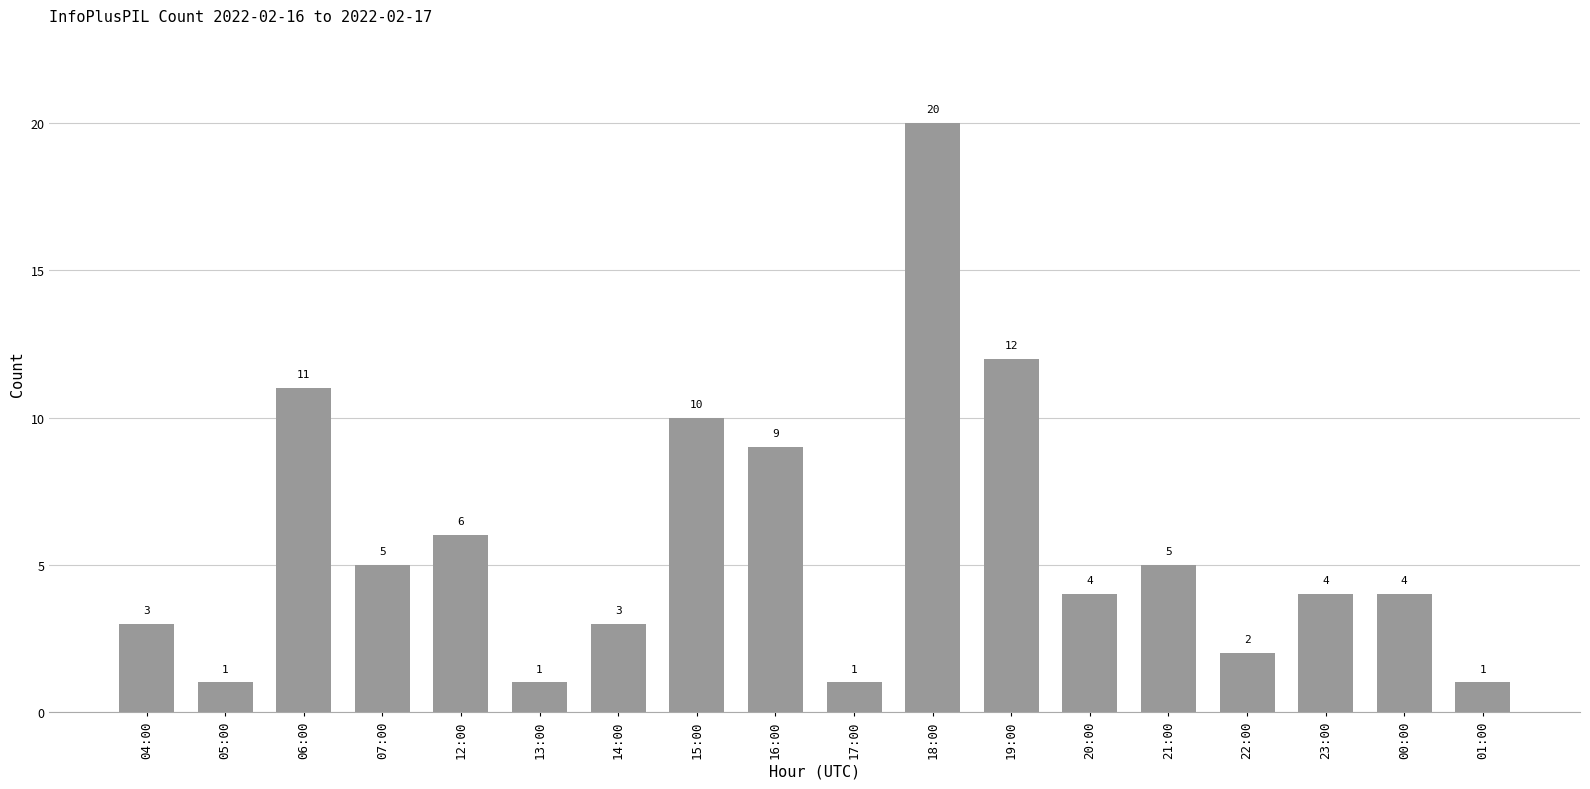

How many data points are less than 4?

7